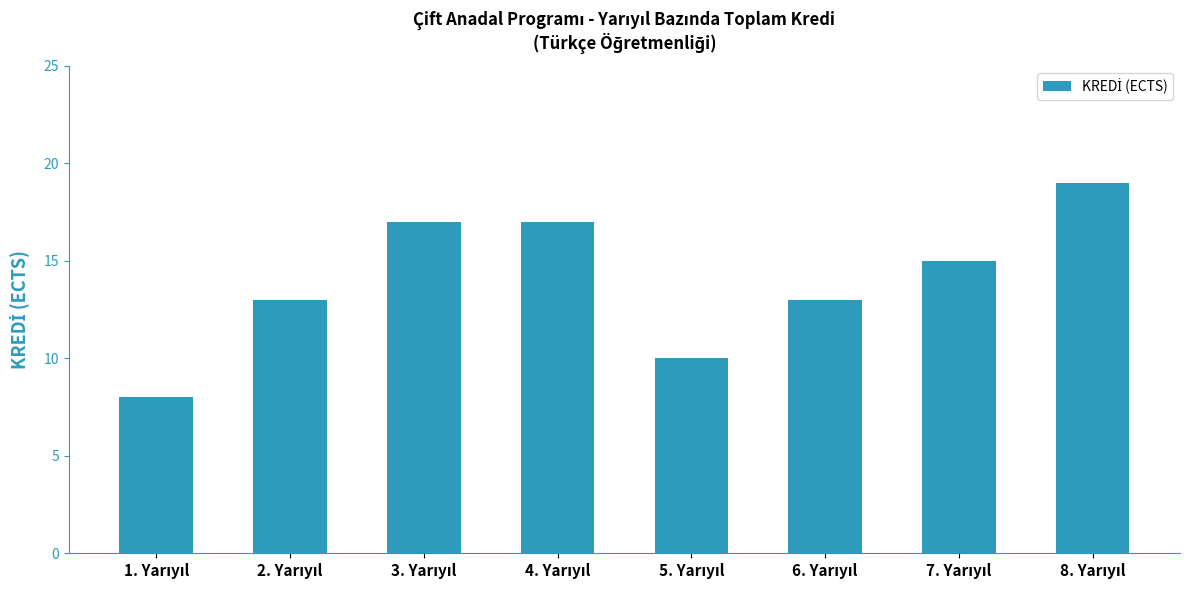

What is the greatest value displayed?

19